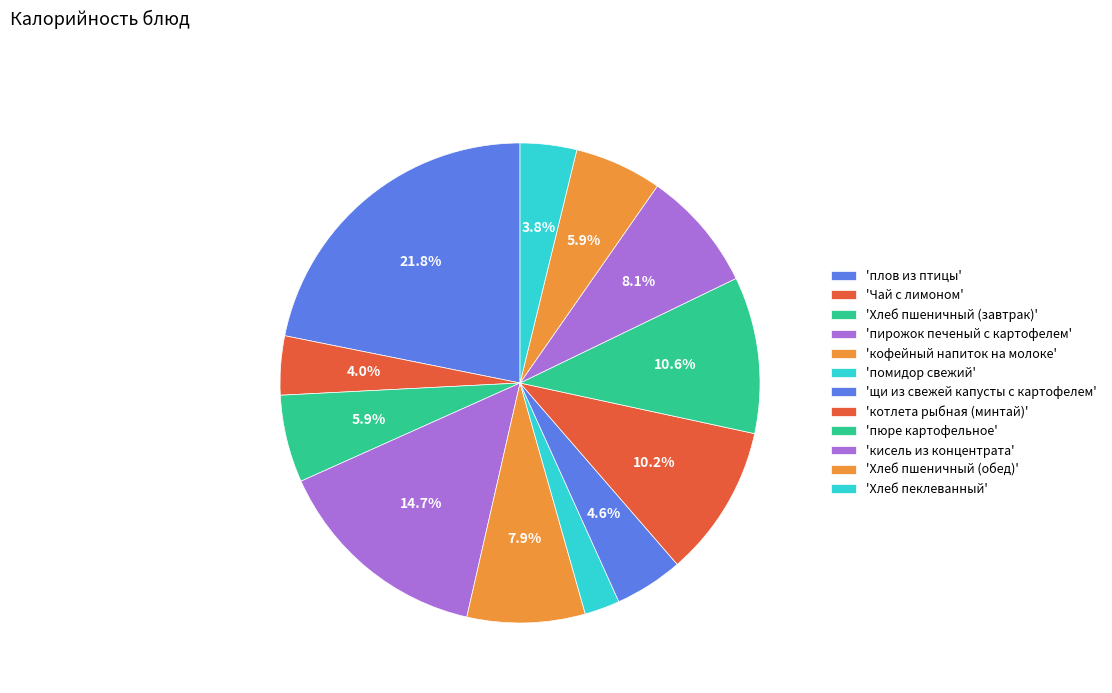

How many slices are in this pie chart?

12